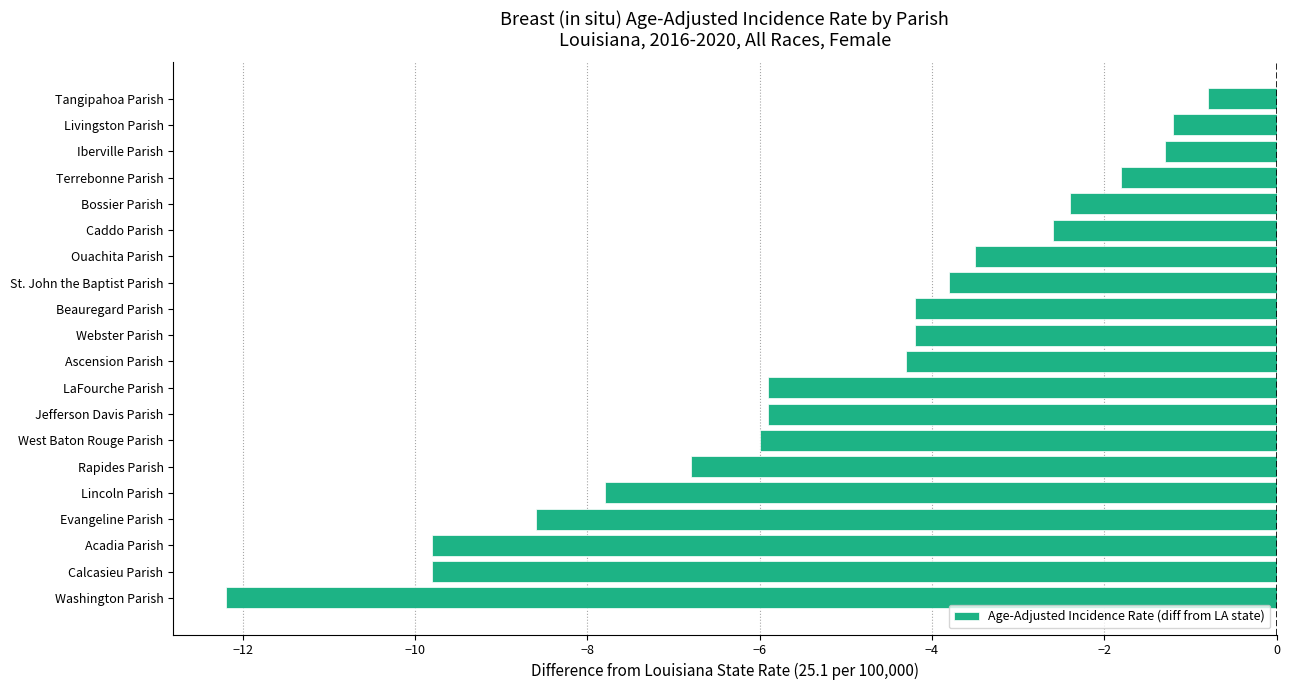

Count the number of data series in this chart.

1